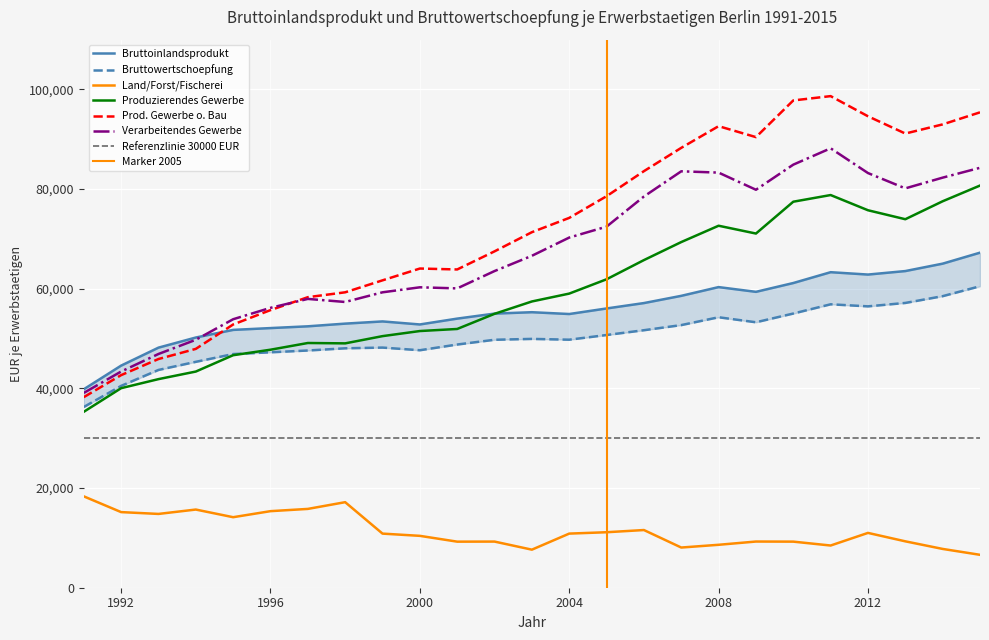

What is the smallest value displayed?

6605